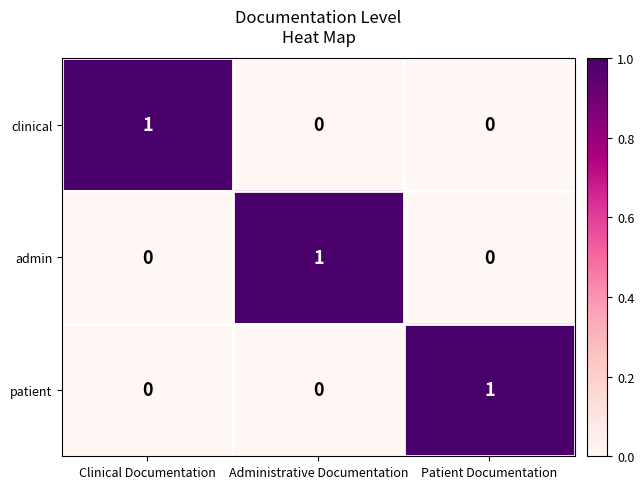

Count the admin values in the range 0 to 1.

3